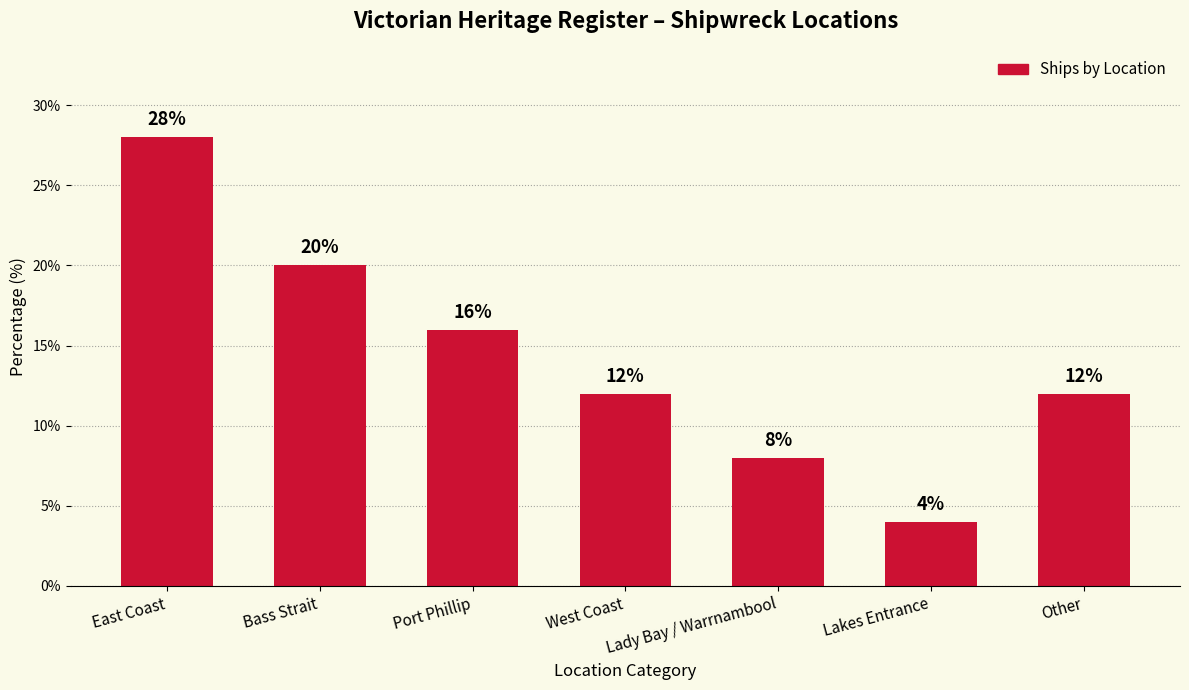

At which label does the data first exceed 12?

East Coast